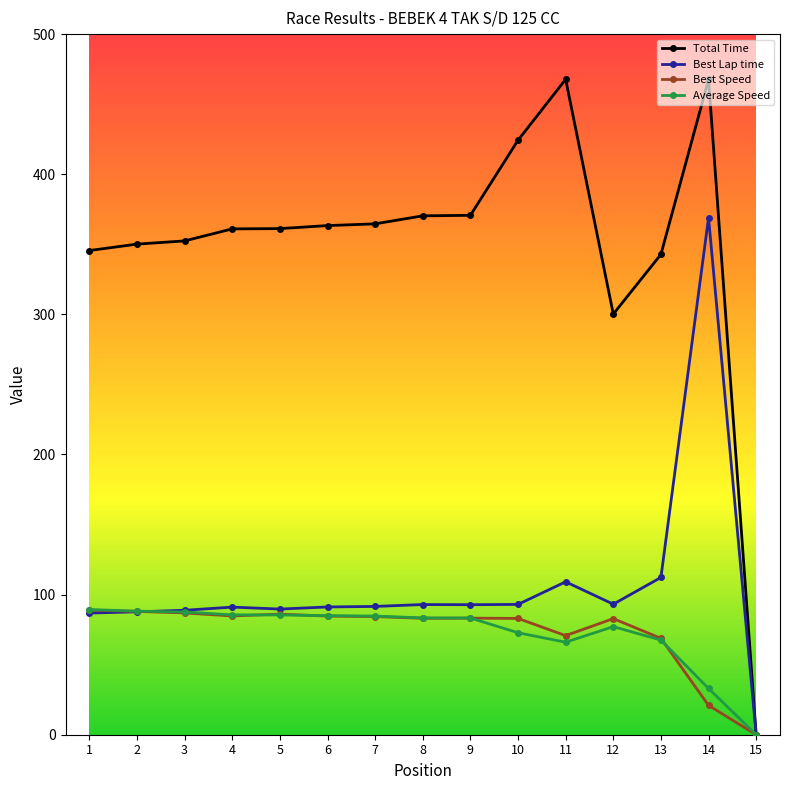

True or false: Best Speed has more than 1 interior local peaks.

True